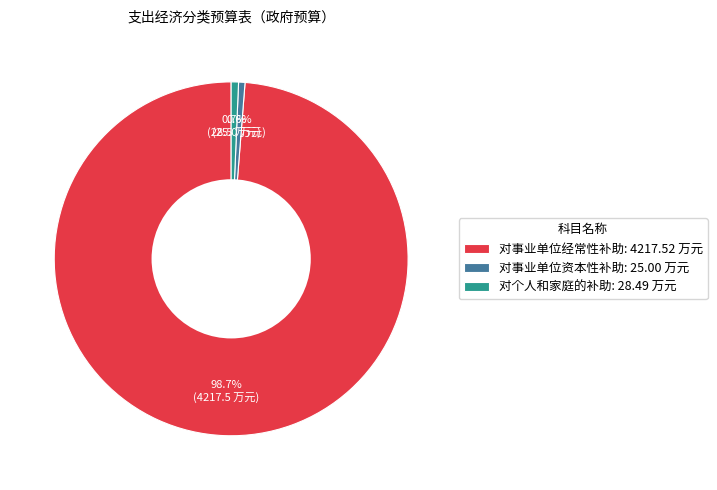

Which category accounts for the majority?

对事业单位经常性补助